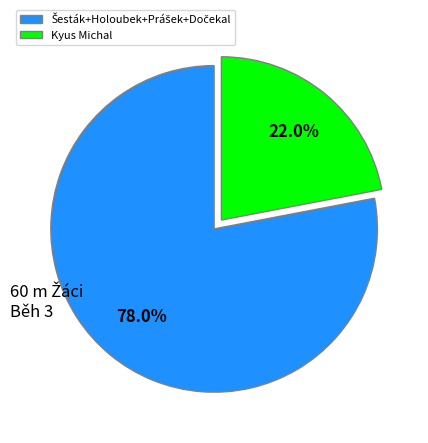

Does Kyus Michal account for over 50% of the chart?

No